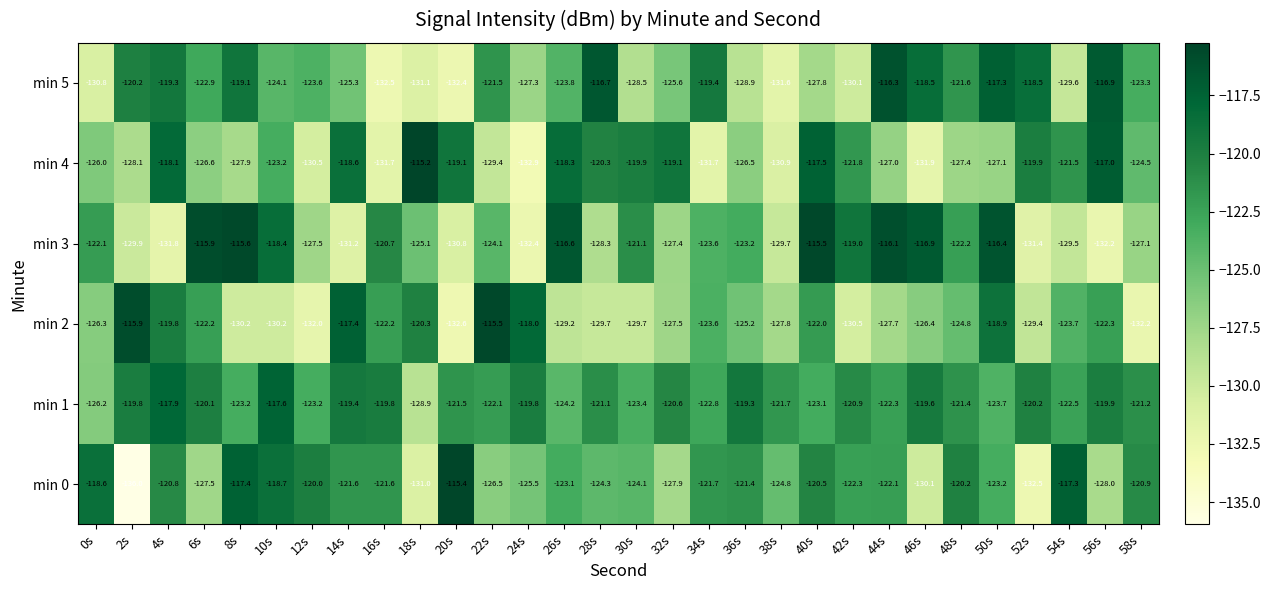

True or false: min 5 has a value of -164.3 at 56s.

False